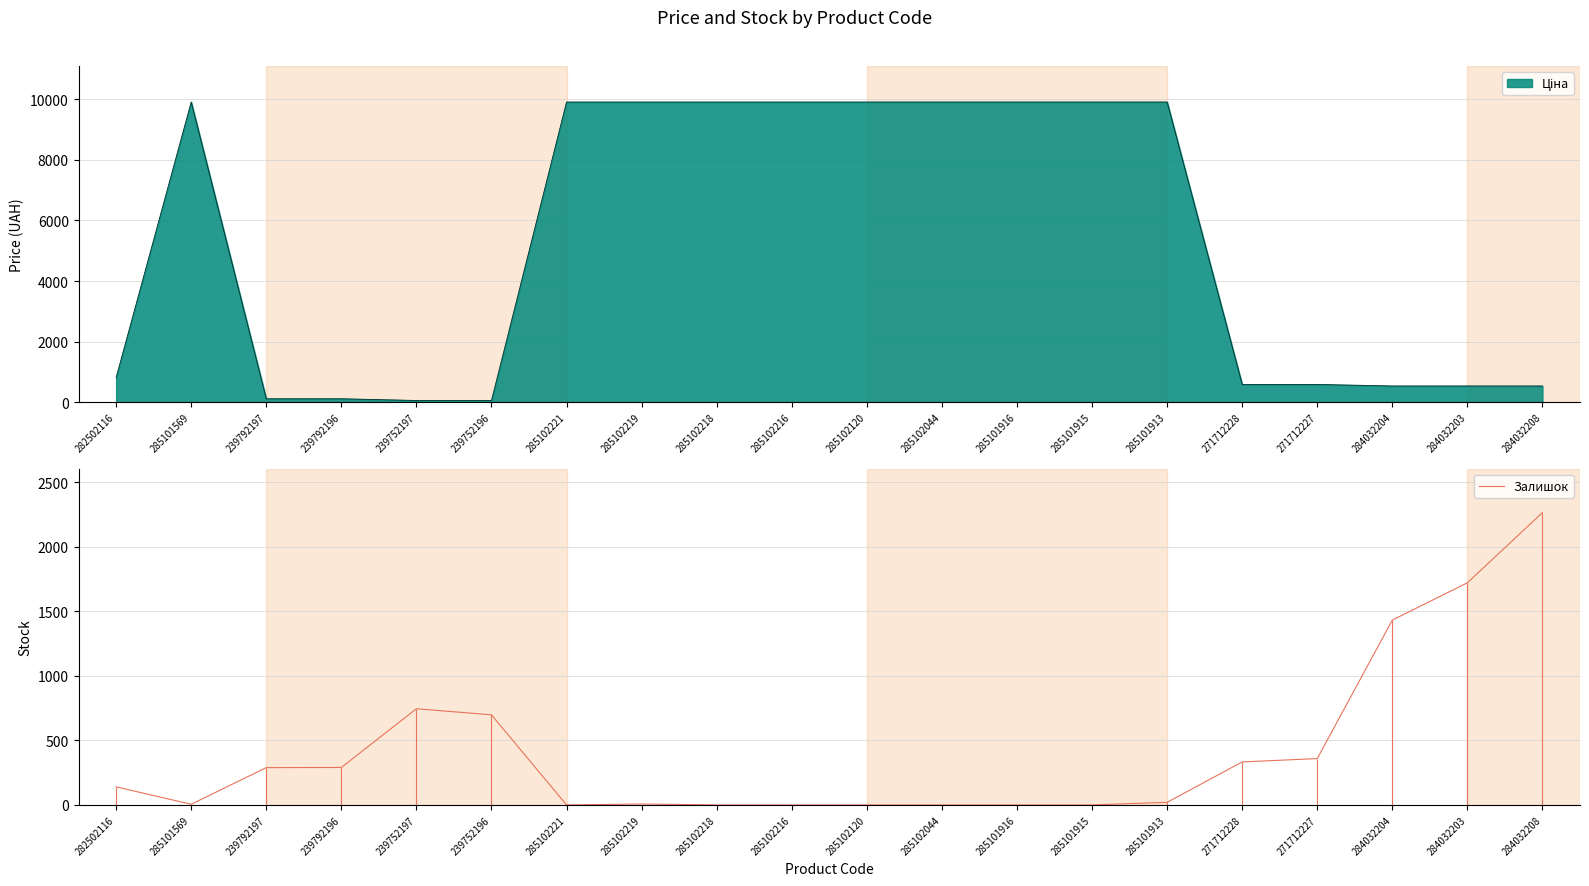

What is the difference between the values at 285101913 and 284032204?

1412